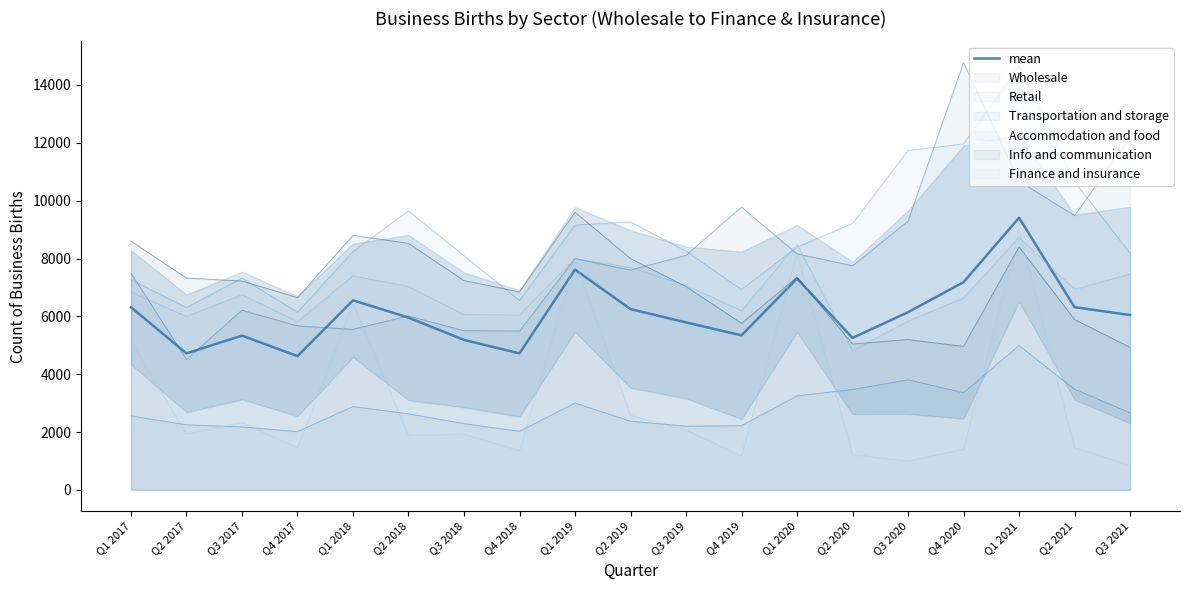

What position from the left is Q2 2018?

6